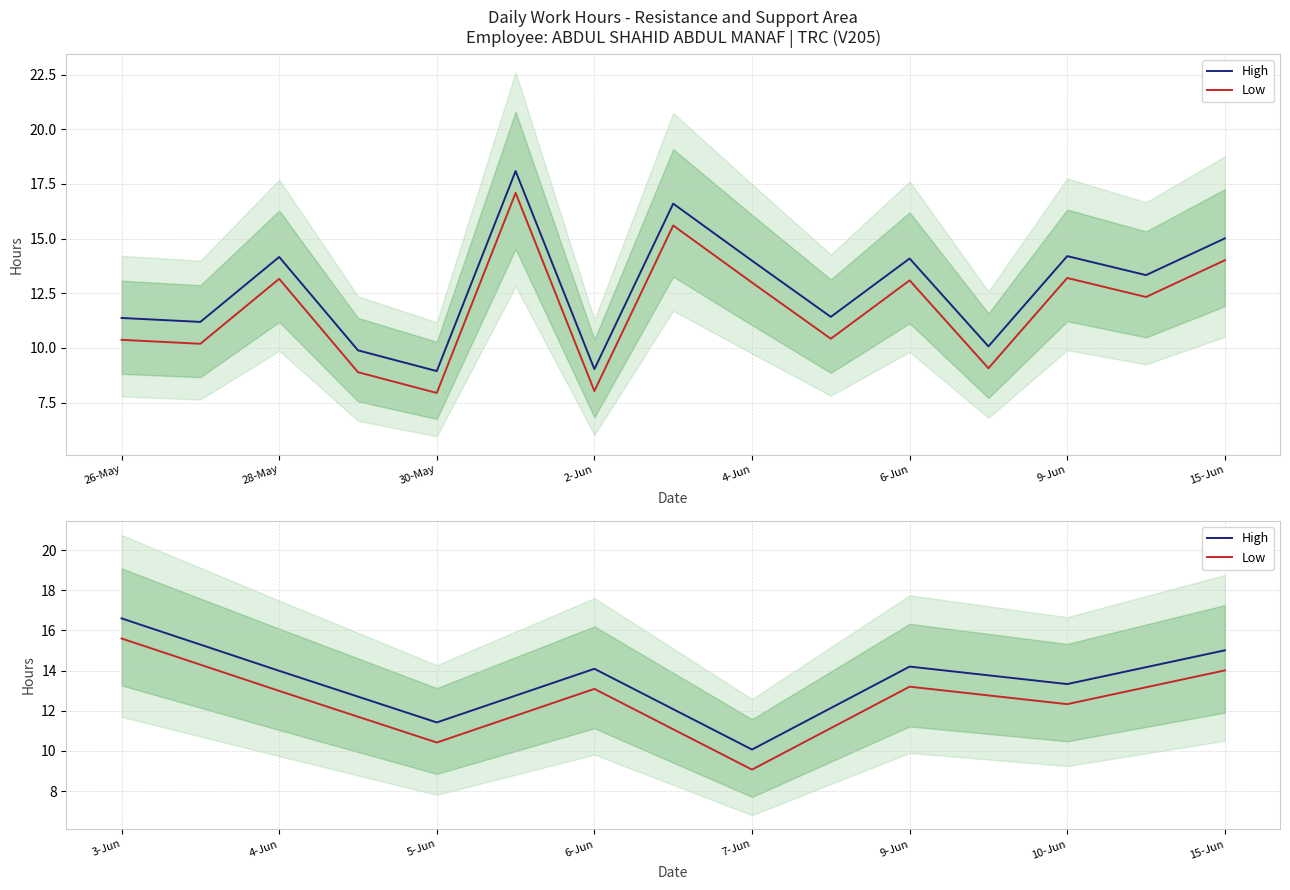

At 4-Jun, list the series in order from smallest to largest.

Low, High